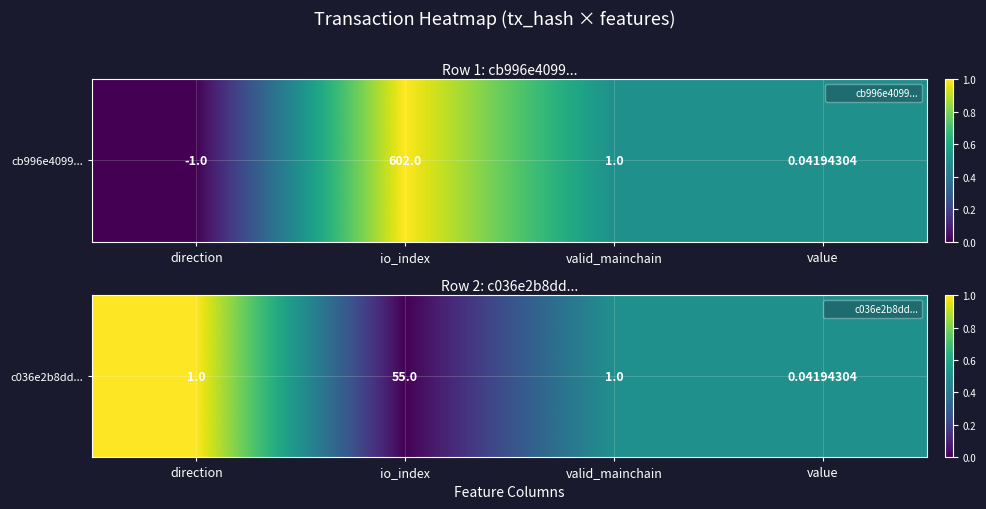

List the labels in order of value, smallest first.

io_index, valid_mainchain, value, direction